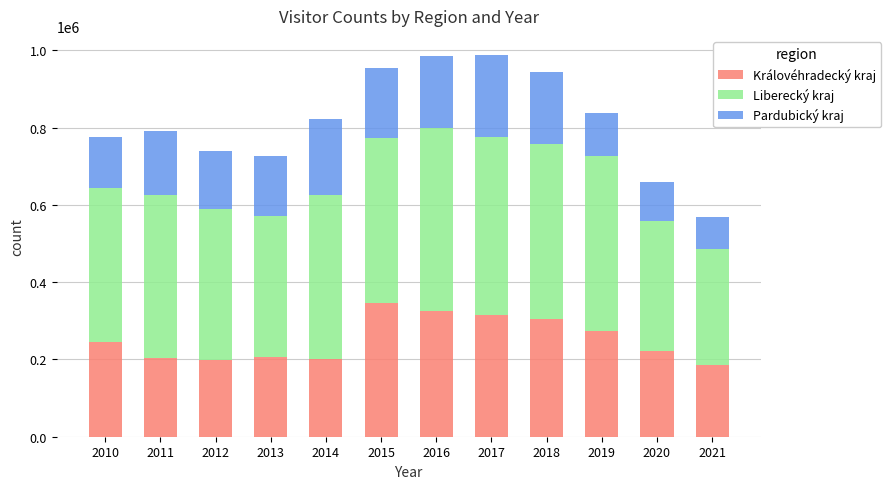

What is the approximate value of Královéhradecký kraj at 2016, to the nearest 50?

326150